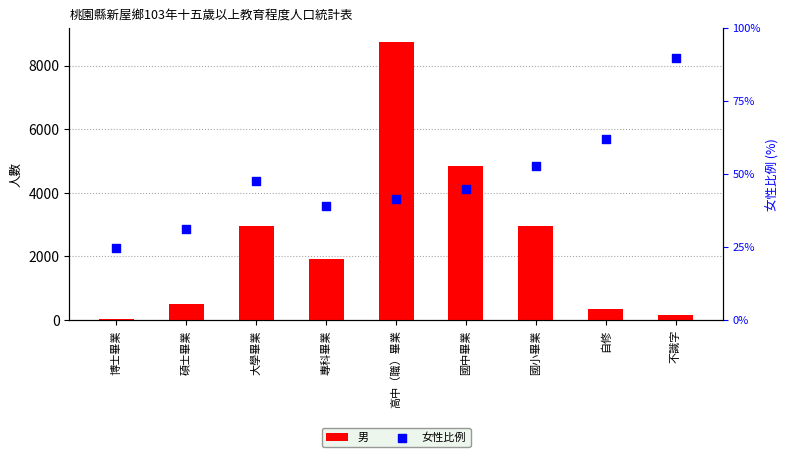

At which category is the sum across all series the highest?

高中（職）畢業